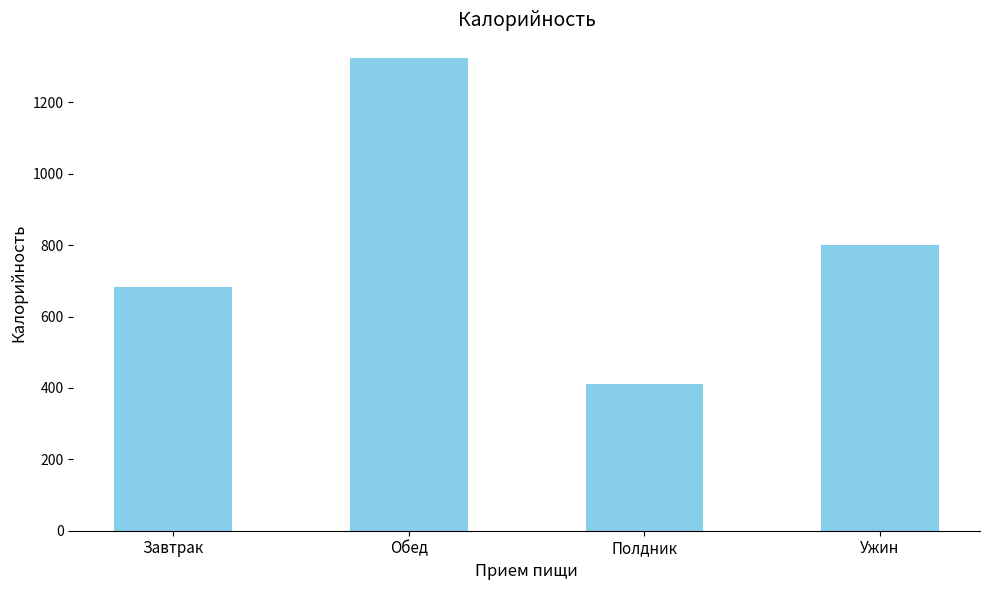

Between Завтрак and Полдник, which is larger?

Завтрак